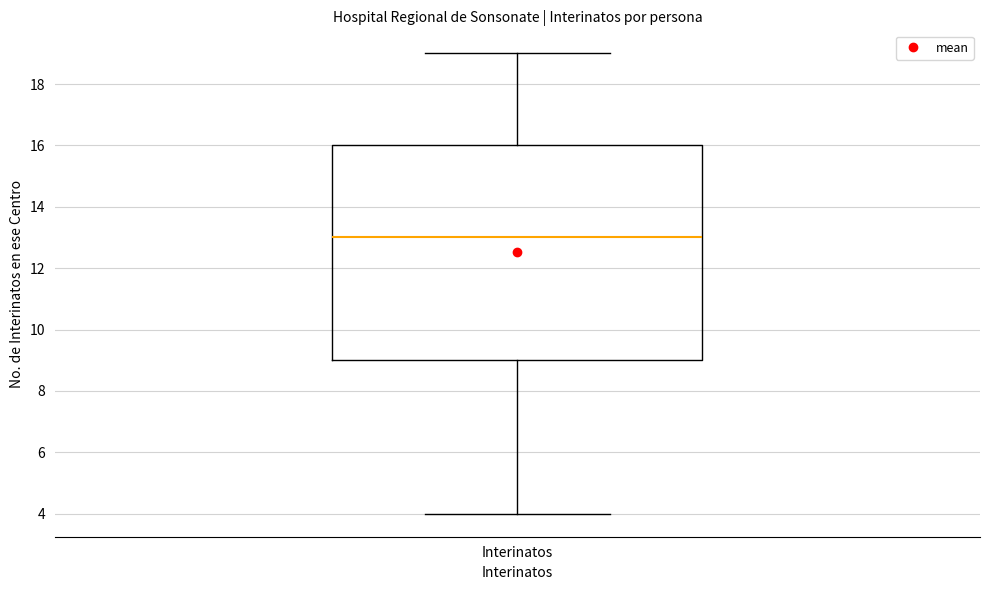

Transcribe this box plot: give where the median line is, the range the box spans, and where the two whiskers end, as read against the y-axis. The values are not printed on the chart, so give them approximately, as read against the axis.

median 13, box 9 to 16, whiskers 4 to 19